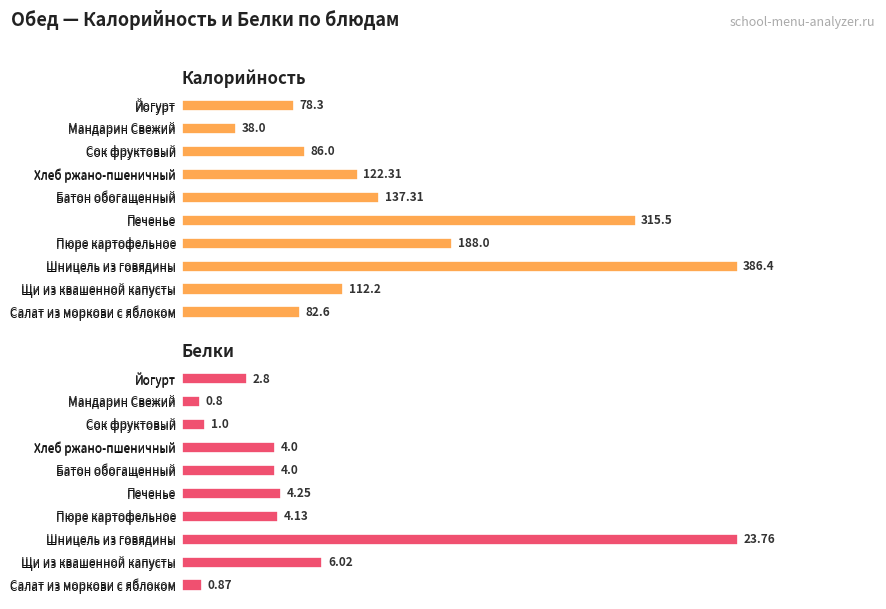

What is the total value across all series at Хлеб ржано-пшеничный?

126.3